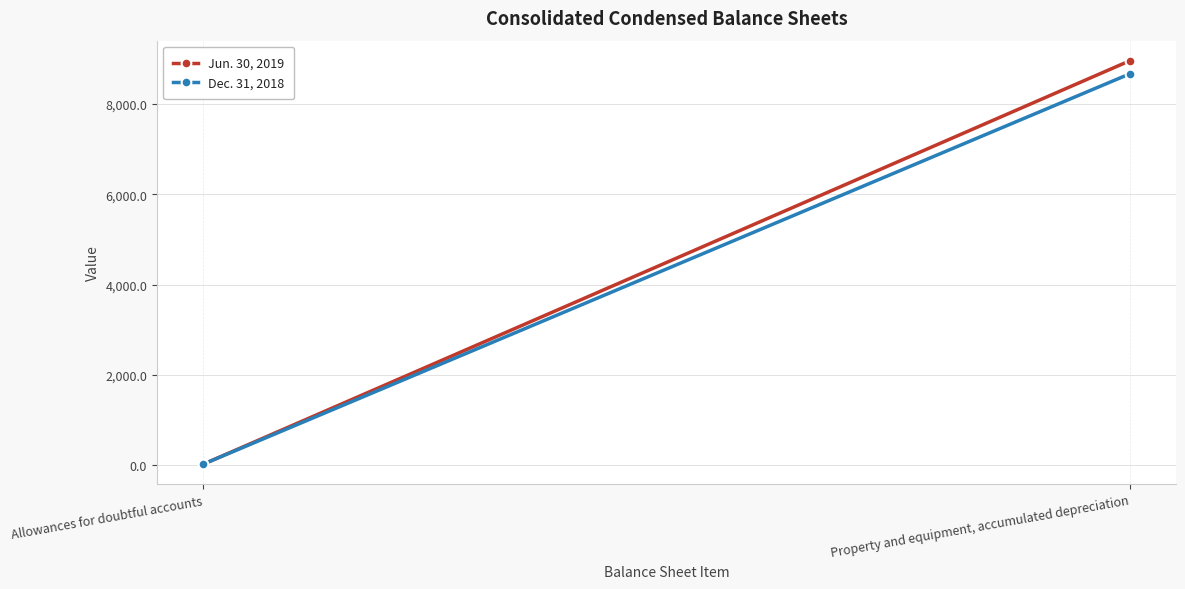

What is the maximum value for Jun. 30, 2019?

8956.3